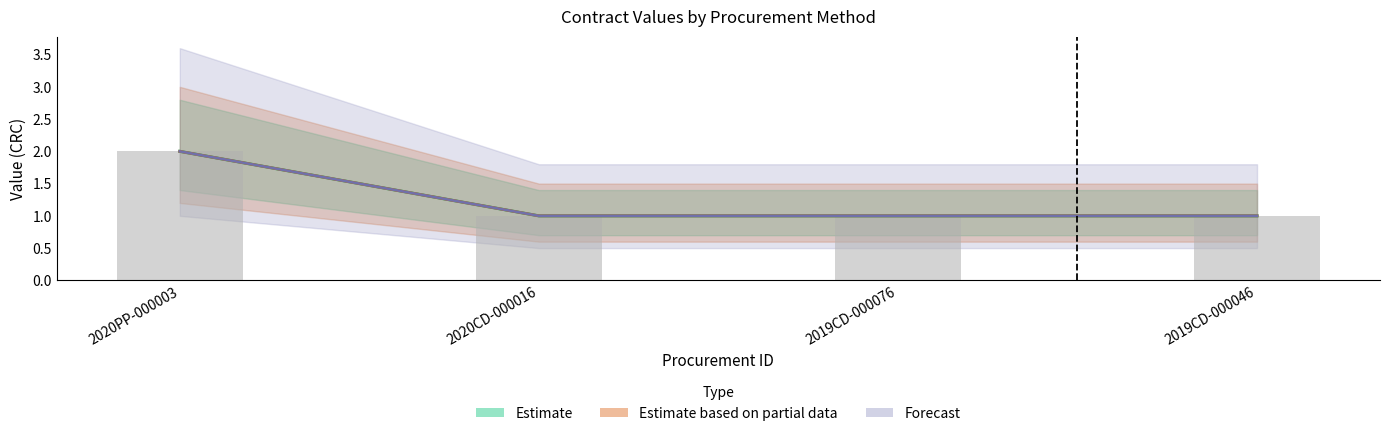

How many data points in tender.value.amount are above 1?

1